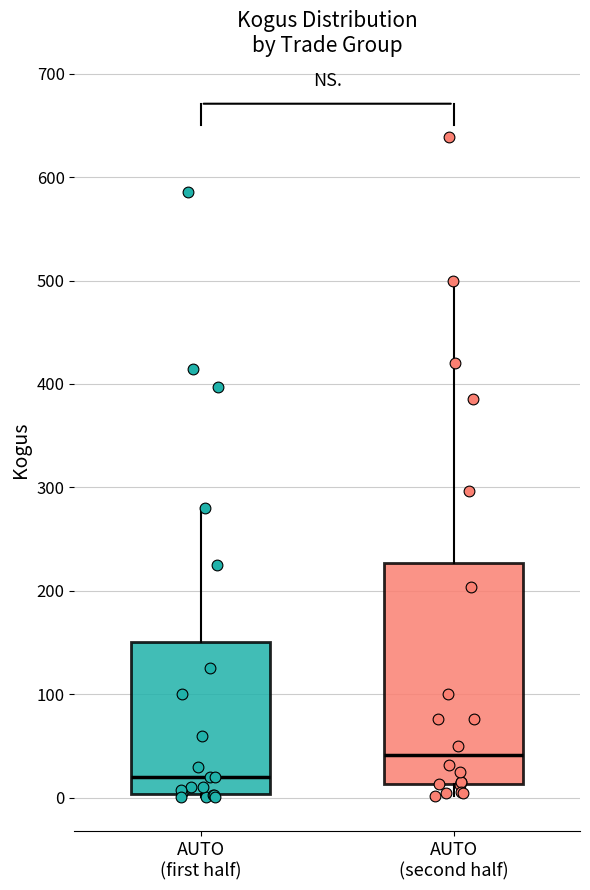

Reading left to right, read every box against the y-axis: the position of its median line, the range the box covers, and the ends of its whiskers. The values are not printed on the chart, so give them approximately, as read against the axis.

AUTO (first half): median 20, box 0 to 150, whiskers 0 to 280
AUTO (second half): median 40, box 10 to 230, whiskers 0 to 500